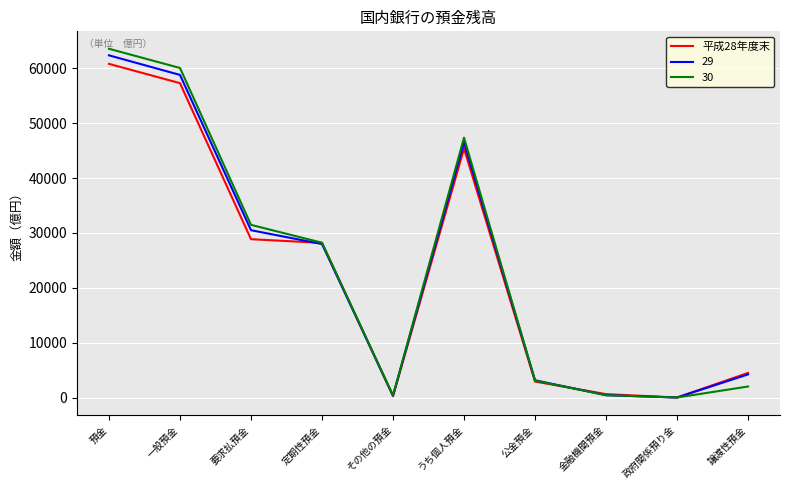

How many lines are shown in the chart?

3